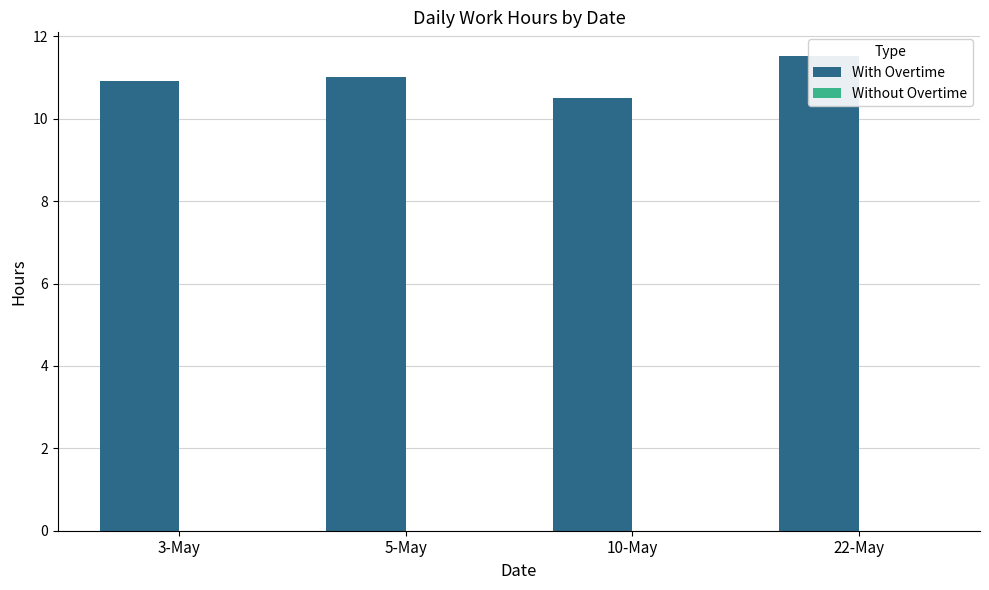

What are all the series names shown in the legend?

With Overtime, Without Overtime